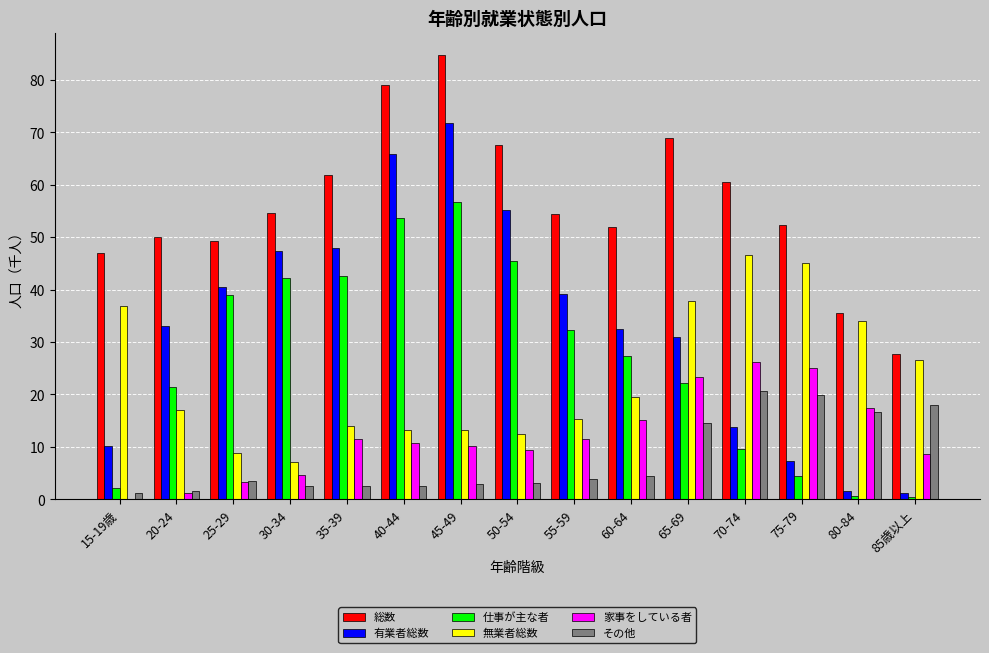

The その他 series shows 16.6 at 80-84. True or false?

True